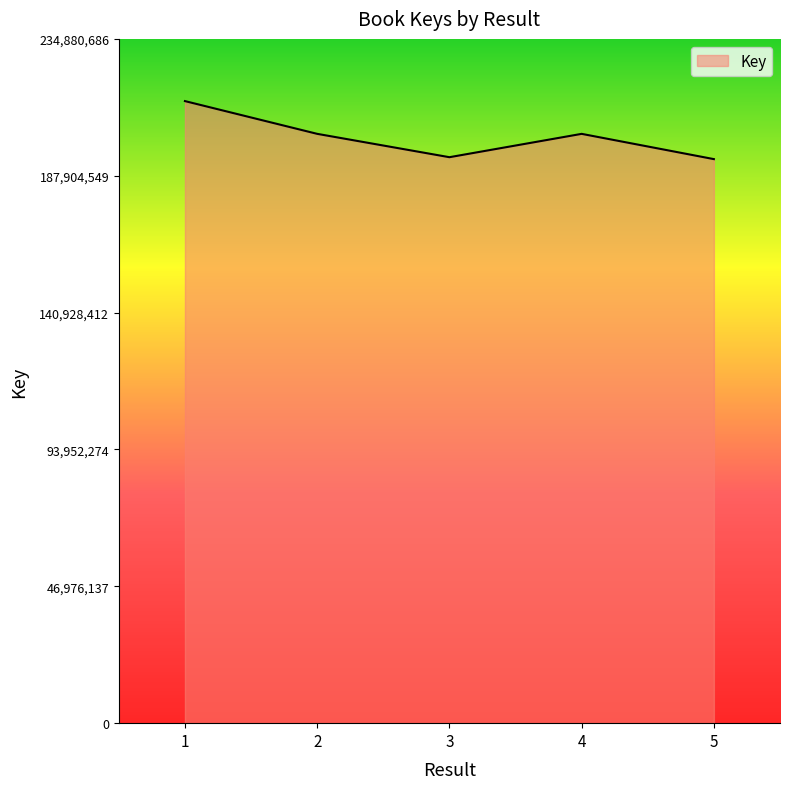

At which category does the data reach its first local peak?

4